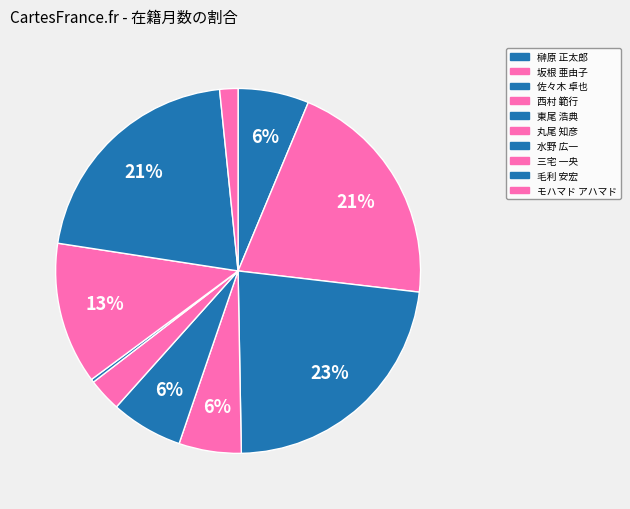

How many slices are in this pie chart?

10